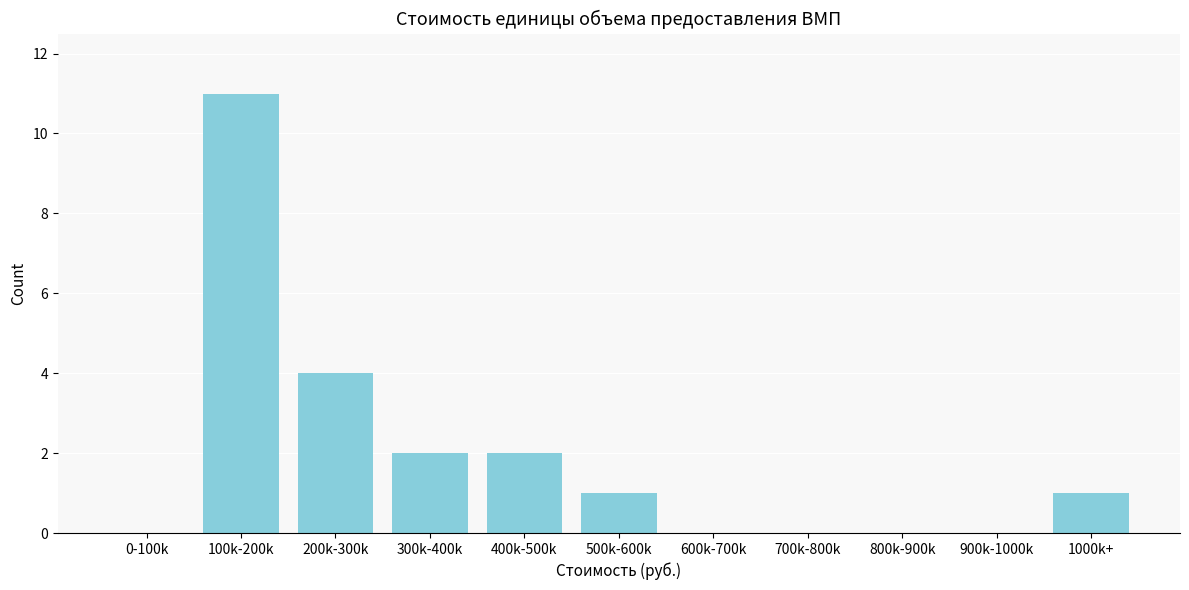

Reading left to right, transcribe all the data shown in this chart.

0-100k=0	100k-200k=11	200k-300k=4	300k-400k=2	400k-500k=2	500k-600k=1	600k-700k=0	700k-800k=0	800k-900k=0	900k-1000k=0	1000k+=1